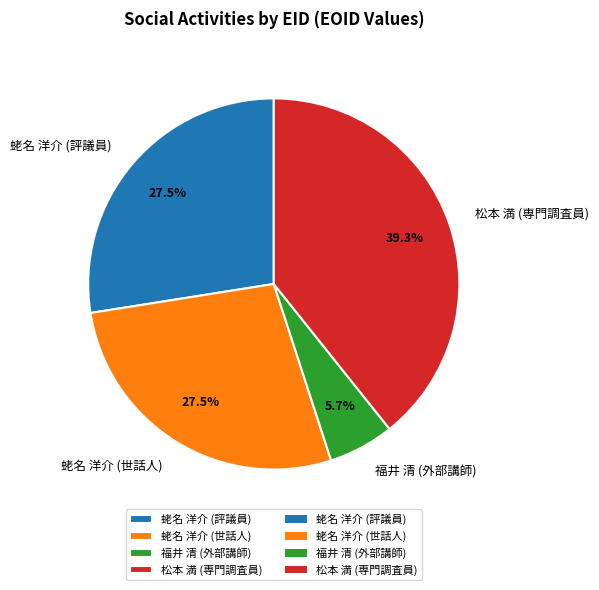

Does 松本 満 (専門調査員) represent more than half of the total?

No